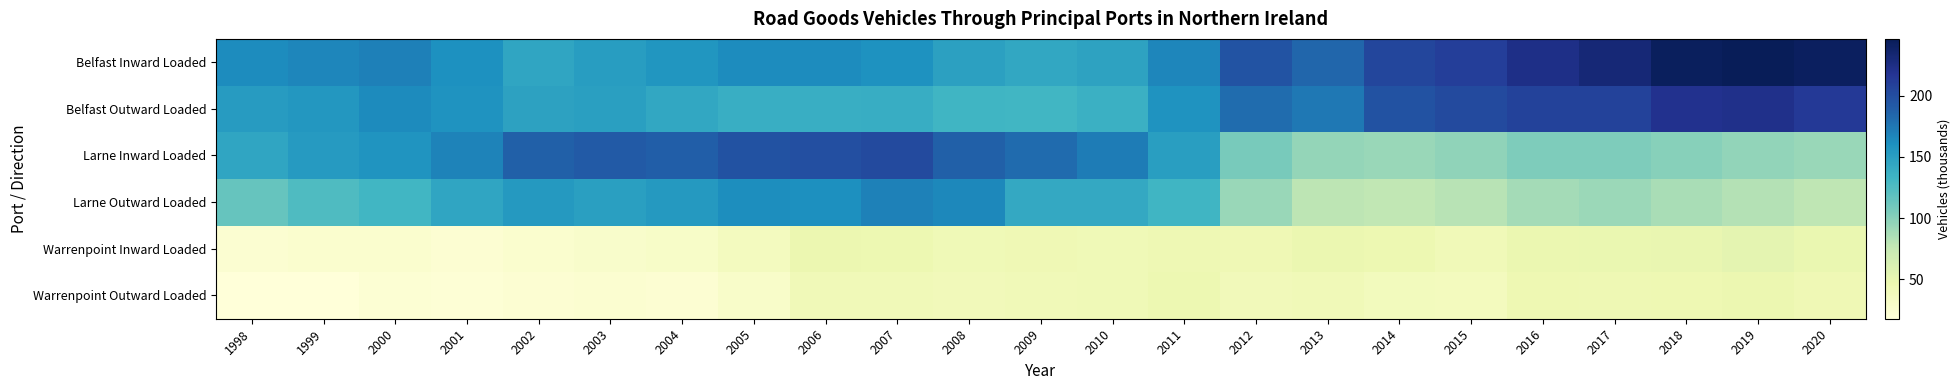

Reading left to right, extract all data points from this chart.

Belfast Inward Loaded: 1998=163.3	1999=166.6	2000=169.9	2001=159.9	2002=145.1	2003=151.6	2004=156.5	2005=162.8	2006=163.3	2007=159.5	2008=148.3	2009=143.6	2010=146.7	2011=166.9	2012=195.9	2013=184.5	2014=204.7	2015=209.9	2016=223.9	2017=231.4	2018=243.9	2019=246.6	2020=242.6
Belfast Outward Loaded: 1998=152.6	1999=155.8	2000=163.9	2001=158.1	2002=147.4	2003=149.9	2004=143.5	2005=137.7	2006=138.2	2007=138.6	2008=132.7	2009=131.2	2010=136.1	2011=158.3	2012=181.0	2013=174.8	2014=196.5	2015=202.0	2016=207.2	2017=207.5	2018=220.3	2019=222.2	2020=213.6
Larne Inward Loaded: 1998=145.0	1999=153.1	2000=157.5	2001=168.8	2002=188.1	2003=191.6	2004=188.7	2005=197.0	2006=198.6	2007=202.5	2008=187.6	2009=181.4	2010=171.8	2011=150.3	2012=106.4	2013=95.1	2014=93.1	2015=96.8	2016=103.7	2017=103.6	2018=100.0	2019=95.7	2020=93.5
Larne Outward Loaded: 1998=114.3	1999=125.0	2000=131.9	2001=144.6	2002=154.0	2003=149.3	2004=154.1	2005=162.4	2006=161.6	2007=169.0	2008=165.8	2009=142.8	2010=142.8	2011=132.9	2012=93.2	2013=78.5	2014=77.0	2015=81.0	2016=88.8	2017=92.4	2018=87.1	2019=82.3	2020=78.3
Warrenpoint Inward Loaded: 1998=23.4	1999=25.3	2000=25.4	2001=22.9	2002=25.6	2003=27.6	2004=29.5	2005=36.3	2006=46.3	2007=45.4	2008=42.5	2009=43.2	2010=42.2	2011=44.4	2012=43.3	2013=47.4	2014=45.4	2015=41.0	2016=47.6	2017=48.1	2018=49.2	2019=53.1	2020=48.1
Warrenpoint Outward Loaded: 1998=18.2	1999=17.6	2000=21.4	2001=20.4	2002=22.9	2003=23.9	2004=22.3	2005=28.7	2006=41.3	2007=41.4	2008=39.9	2009=41.7	2010=41.9	2011=45.5	2012=39.6	2013=40.9	2014=38.1	2015=36.9	2016=44.5	2017=43.6	2018=44.7	2019=46.5	2020=43.5